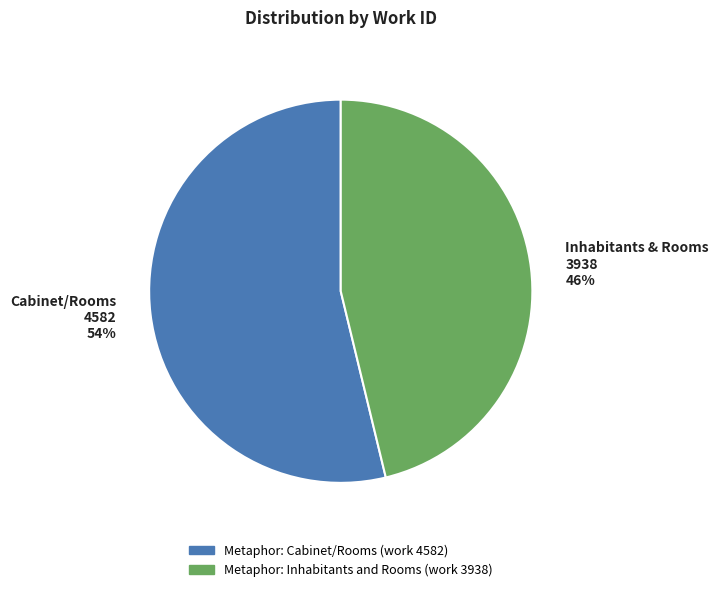

Between Metaphor: Inhabitants and Rooms (work 3938) and Metaphor: Cabinet/Rooms (work 4582), which is larger?

Metaphor: Cabinet/Rooms (work 4582)